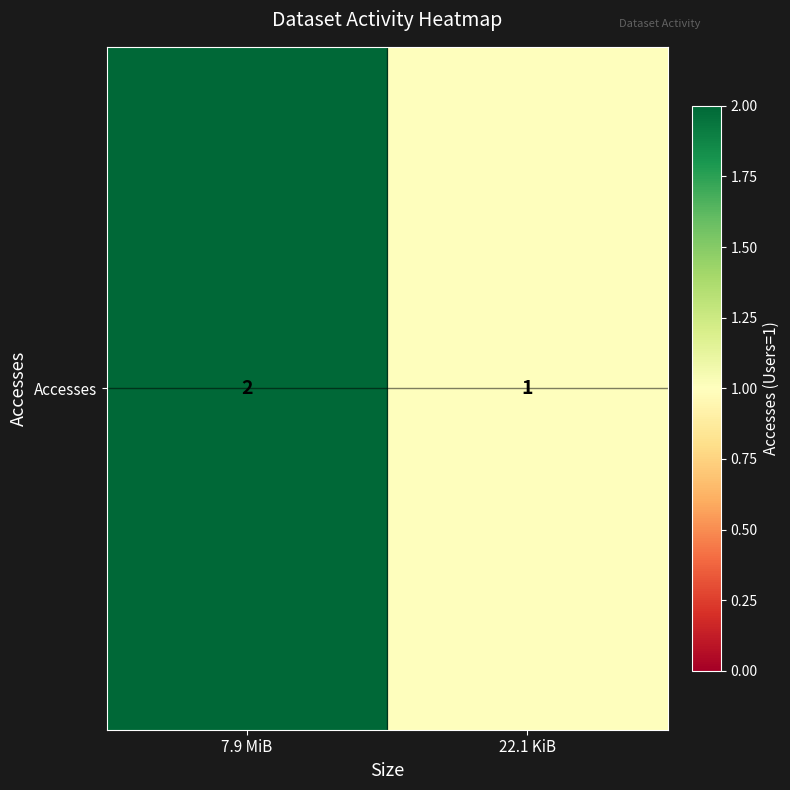

Reading right to left, transcribe all the data shown in this chart.

22.1 KiB=1	7.9 MiB=2